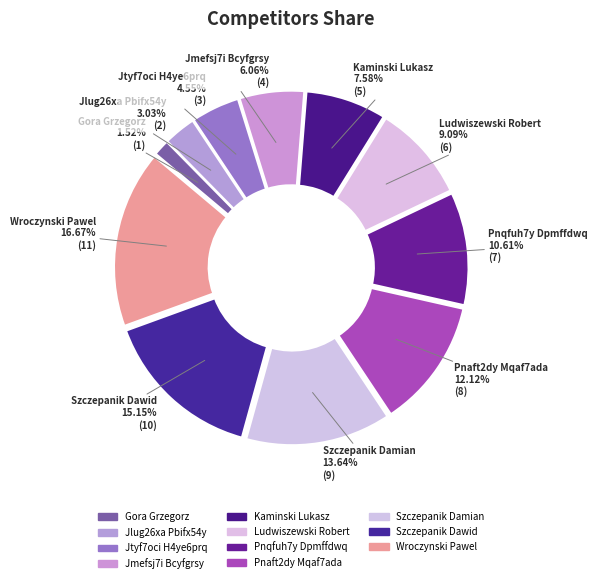

To the nearest percent, what percentage of the pie is Szczepanik Damian?

14%